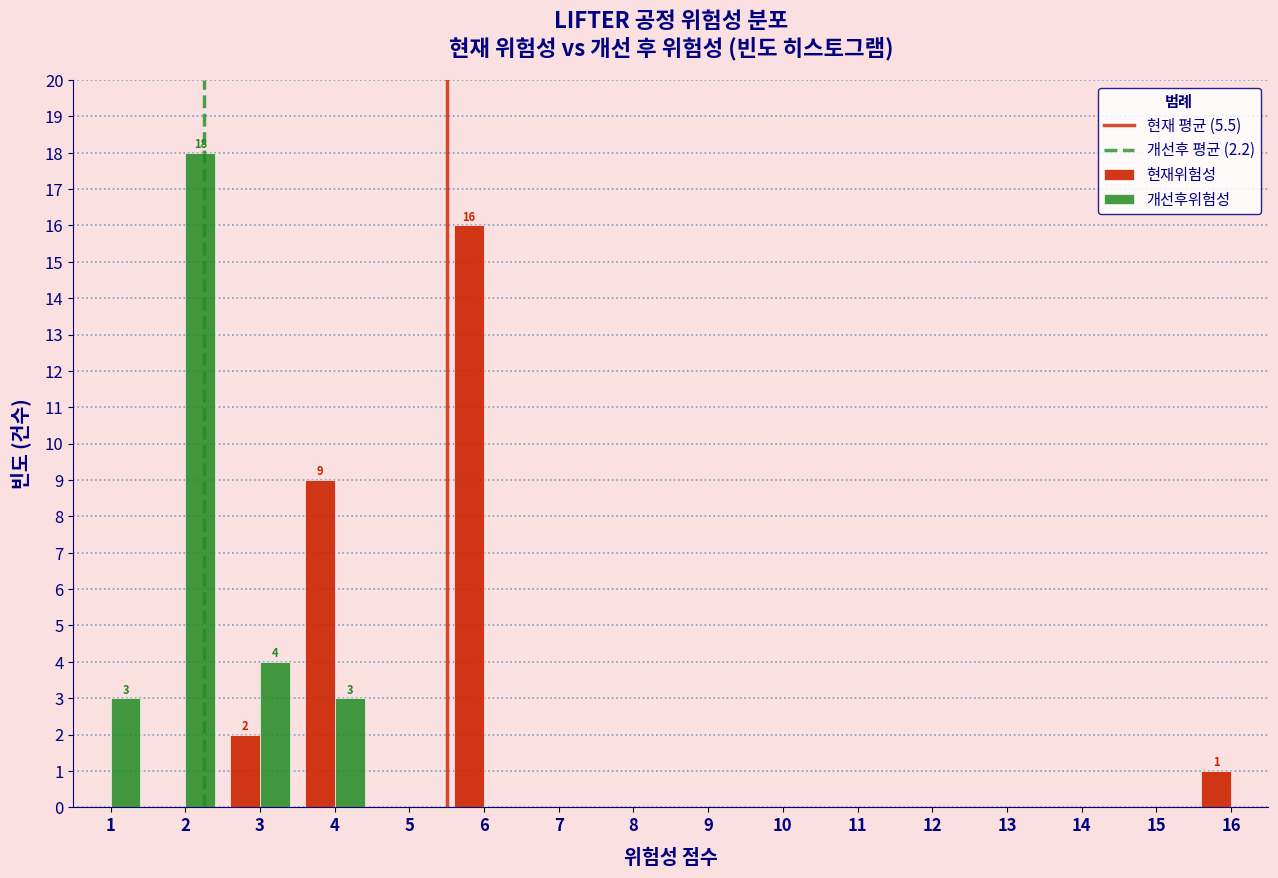

Is the value of 개선후위험성 at 1 greater than the value of 현재위험성 at 1?

Yes